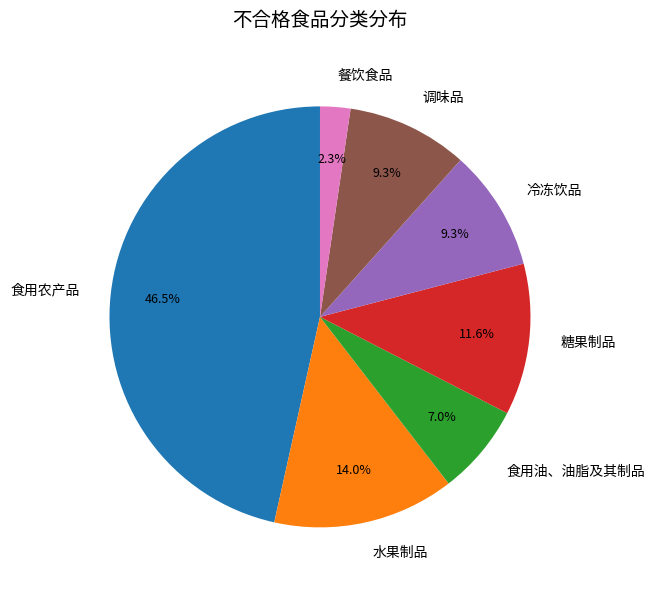

What is the largest slice in the pie chart?

食用农产品